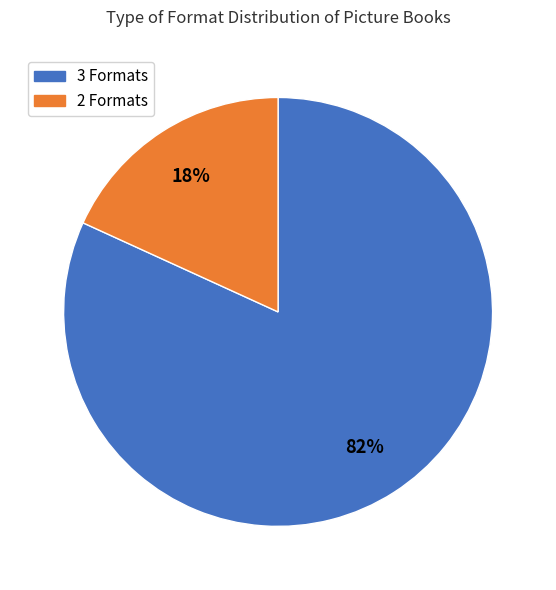

How many segments does this pie chart have?

2